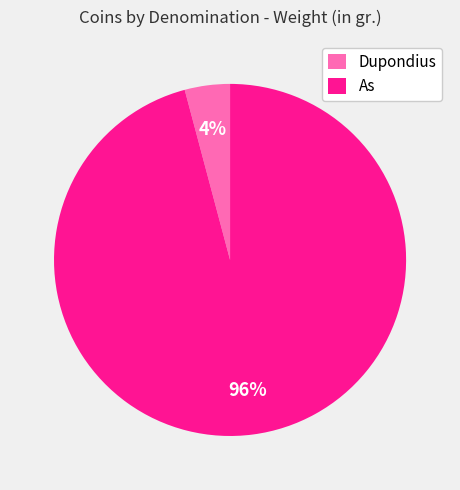

To the nearest percent, what percentage of the pie is As?

96%